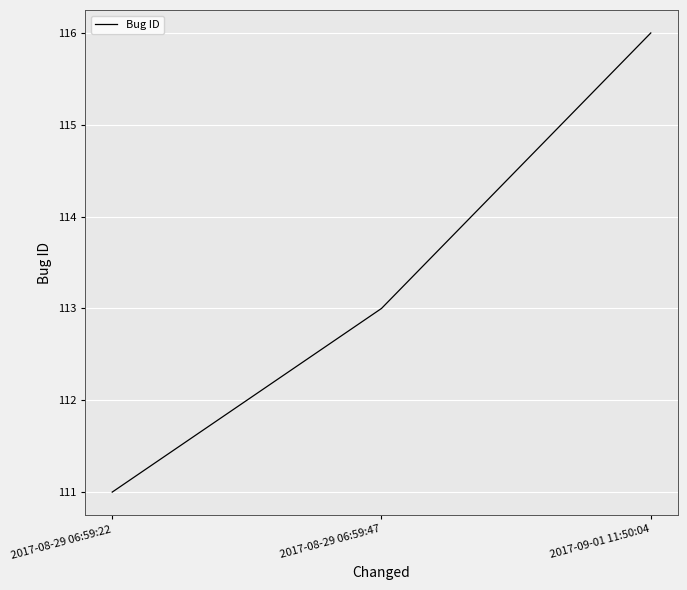

Reading right to left, list all the values displayed in this chart.

2017-09-01 11:50:04=116	2017-08-29 06:59:47=113	2017-08-29 06:59:22=111